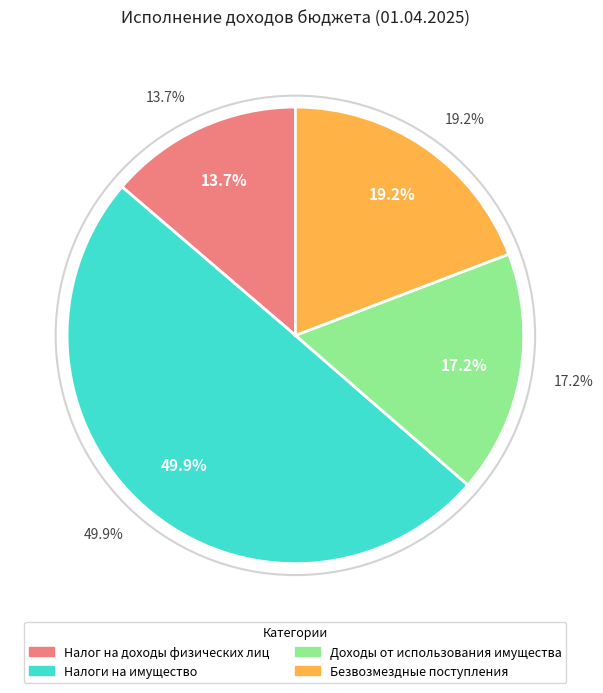

Do Безвозмездные поступления and Налоги на имущество together represent more than half of the pie?

Yes